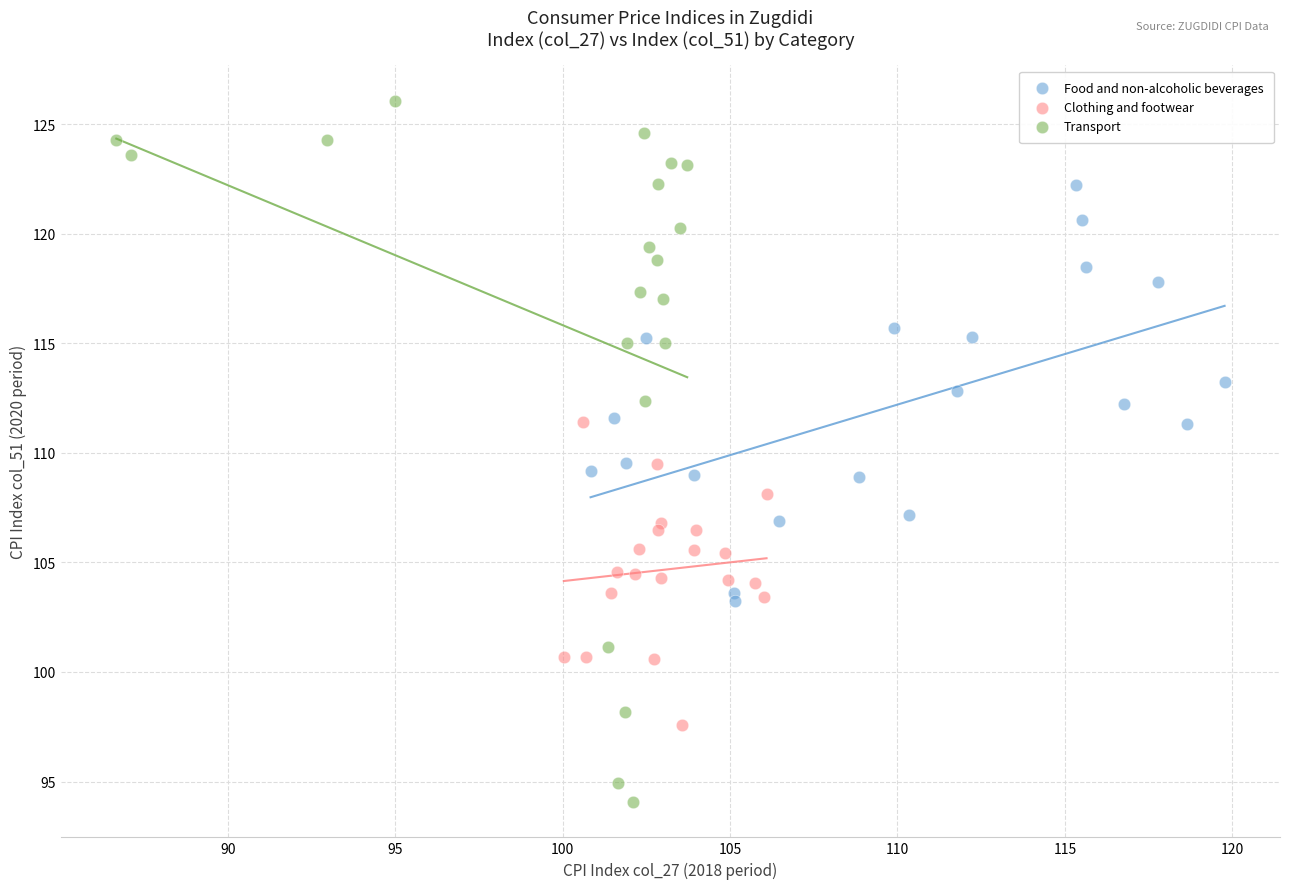

Which series contains the lowest Y value?

Transport